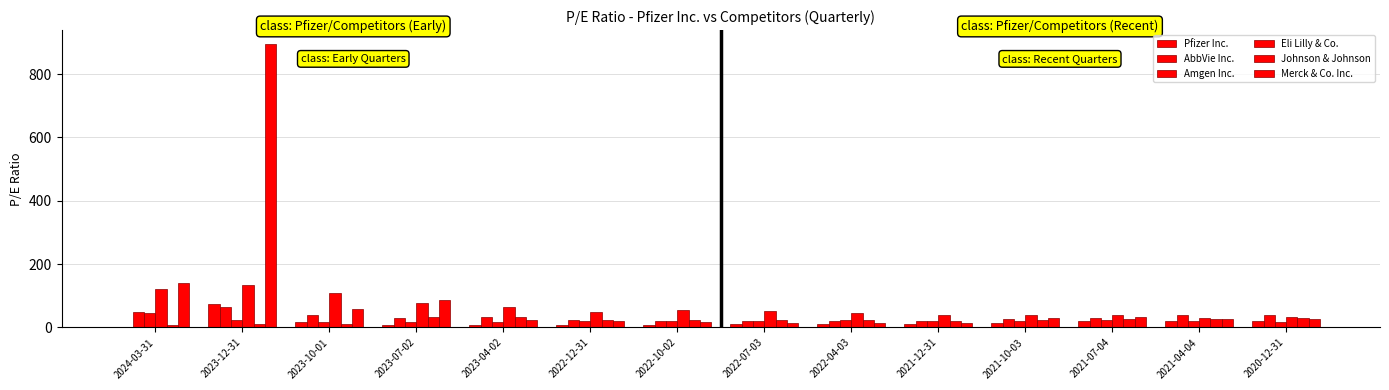

At which label does Eli Lilly & Co. first exceed 51?

2024-03-31